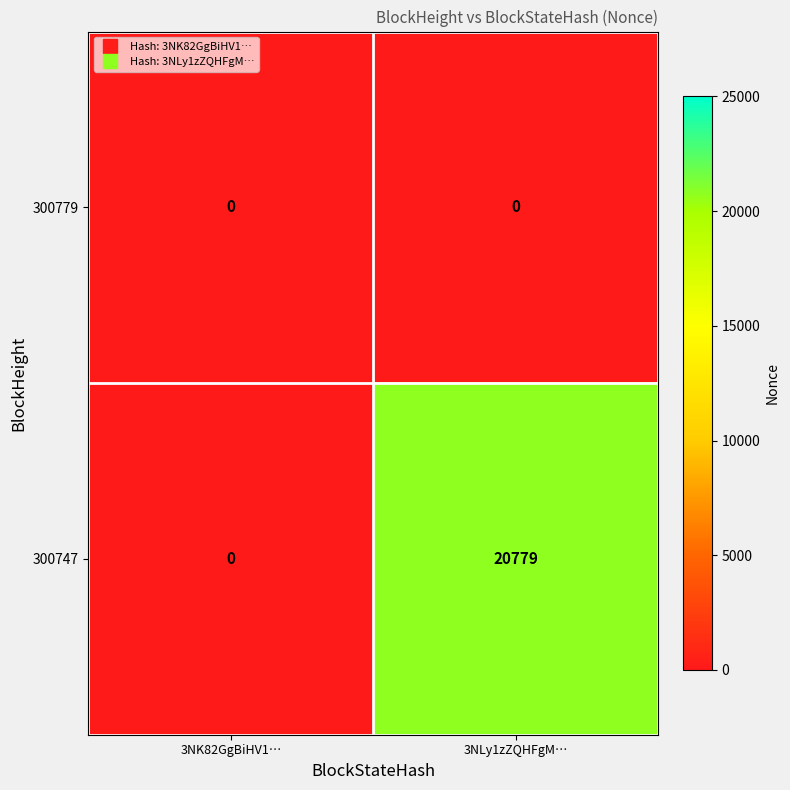

At which label is 300747 closest to 10389?

3NK82GgBiHV1…